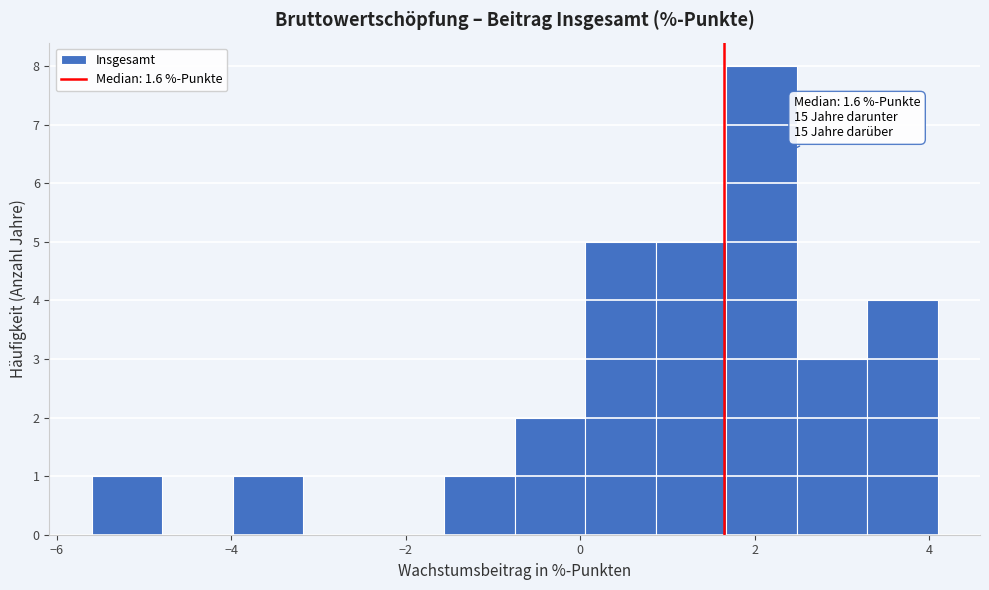

Which range on the x-axis has the tallest bar?

1.6 to 2.4